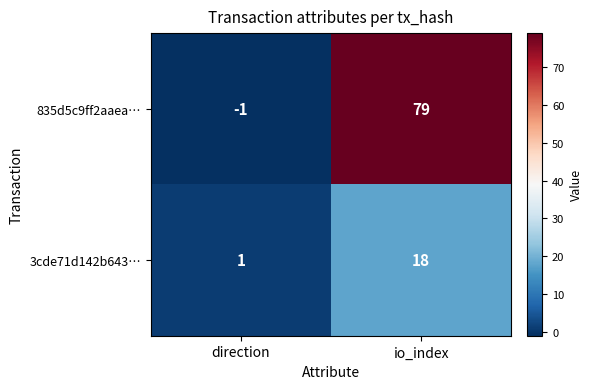

Where is 3cde71d142b643… nearest to the value 9?

direction